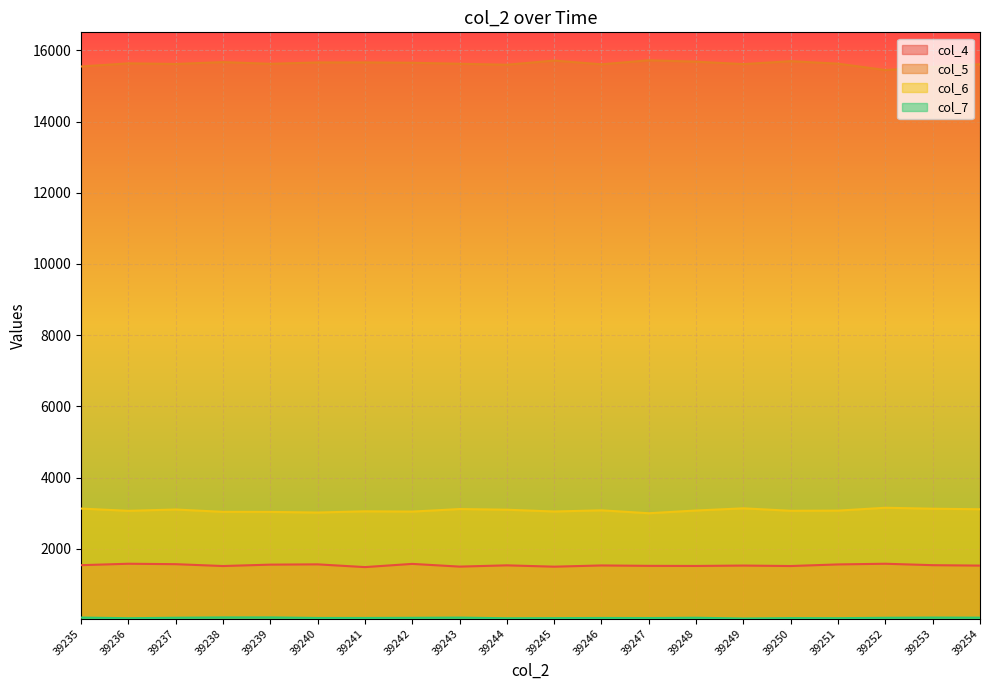

Is it true that col_7 equals 62 at 39237?

True